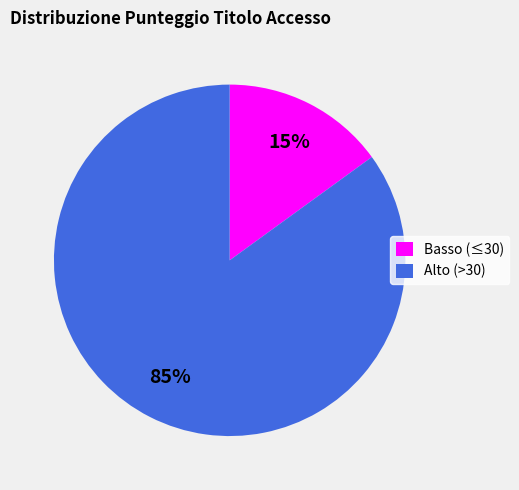

Between Basso (≤30) and Alto (>30), which is larger?

Alto (>30)